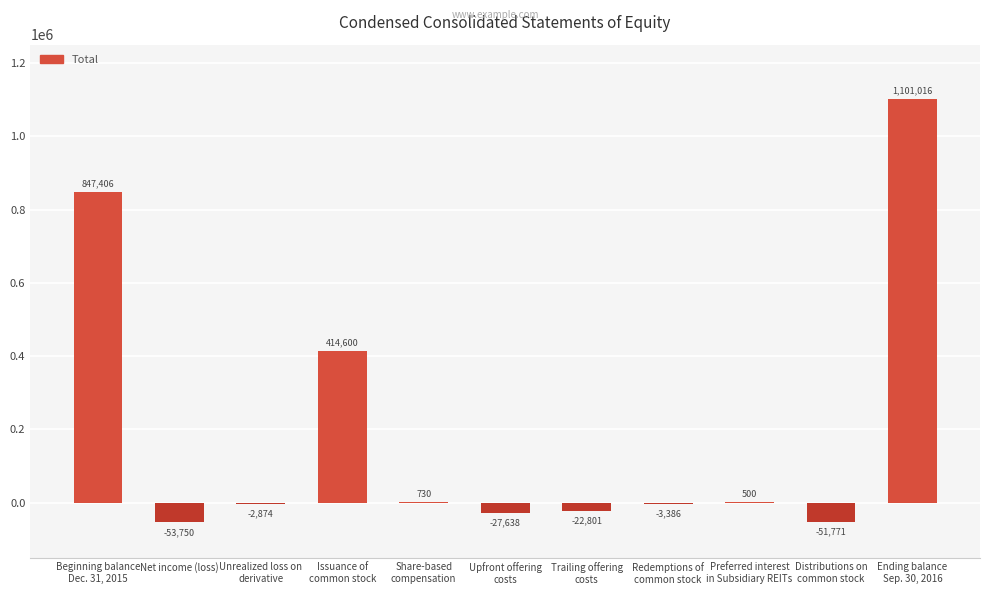

What is the greatest value displayed?

1101016